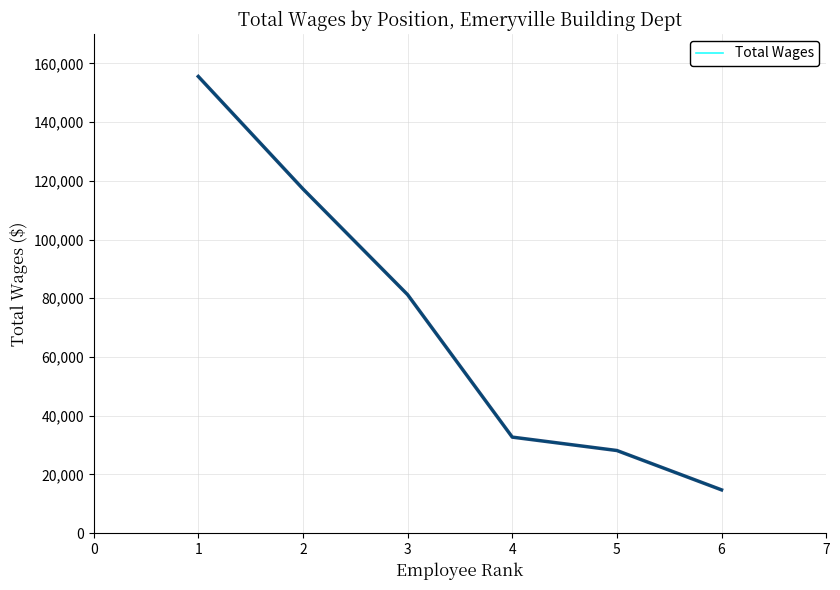

At which category does the chart reach its minimum across all series?

6